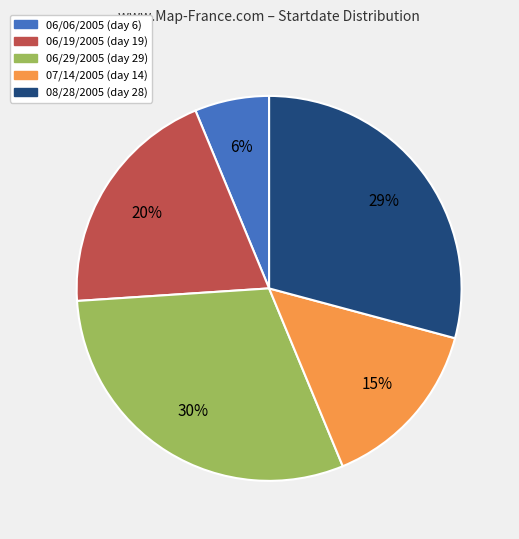

Is the sum of 07/14/2005 and 06/29/2005 greater than half?

No